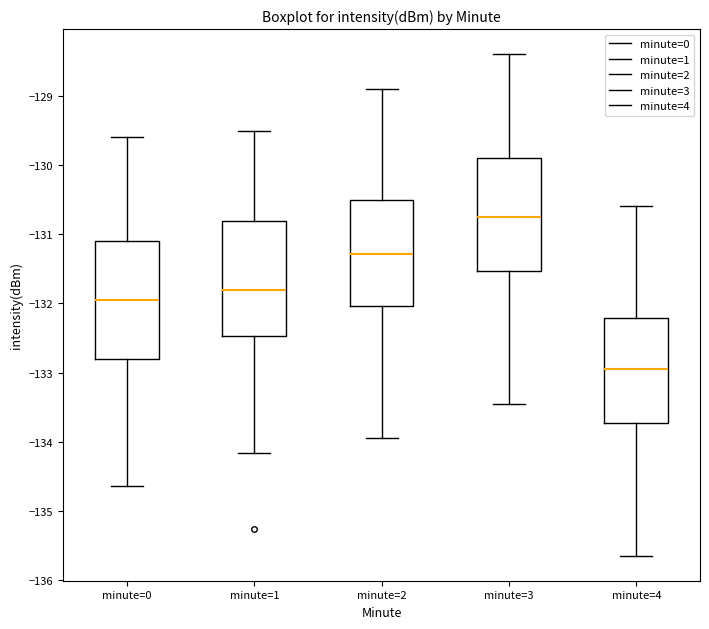

Reading left to right, read every box against the y-axis: the position of its median line, the range the box covers, and the ends of its whiskers. The values are not printed on the chart, so give them approximately, as read against the axis.

minute=0: median -131.9, box -132.8 to -131.1, whiskers -134.6 to -129.6
minute=1: median -131.8, box -132.5 to -130.8, whiskers -134.2 to -129.5
minute=2: median -131.3, box -132.0 to -130.5, whiskers -133.9 to -128.9
minute=3: median -130.7, box -131.5 to -129.9, whiskers -133.4 to -128.4
minute=4: median -132.9, box -133.7 to -132.2, whiskers -135.6 to -130.6